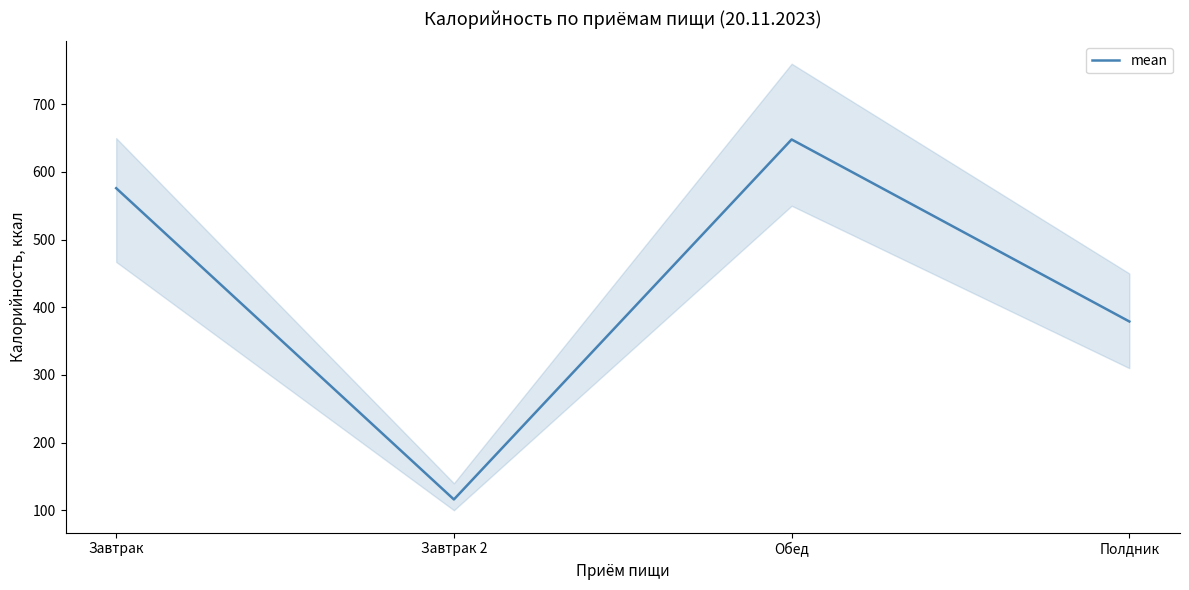

List the labels in order of value, smallest first.

Завтрак 2, Полдник, Завтрак, Обед